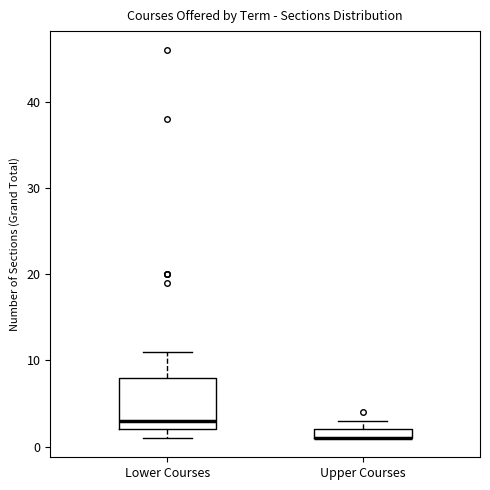

Where does the upper whisker of the box for Lower Courses end on the y-axis? The values are not printed on the chart, so give them approximately, as read against the axis.

11